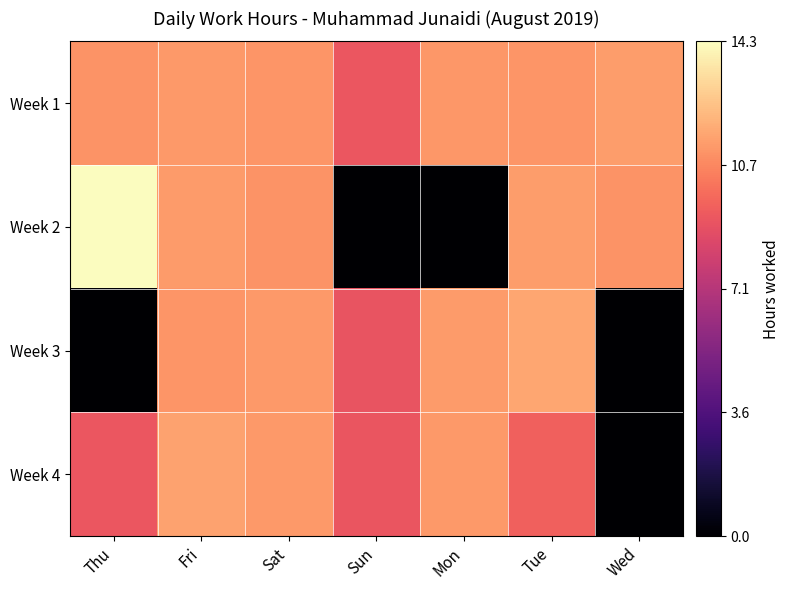

At how many categories does at least one series exceed 10?

6